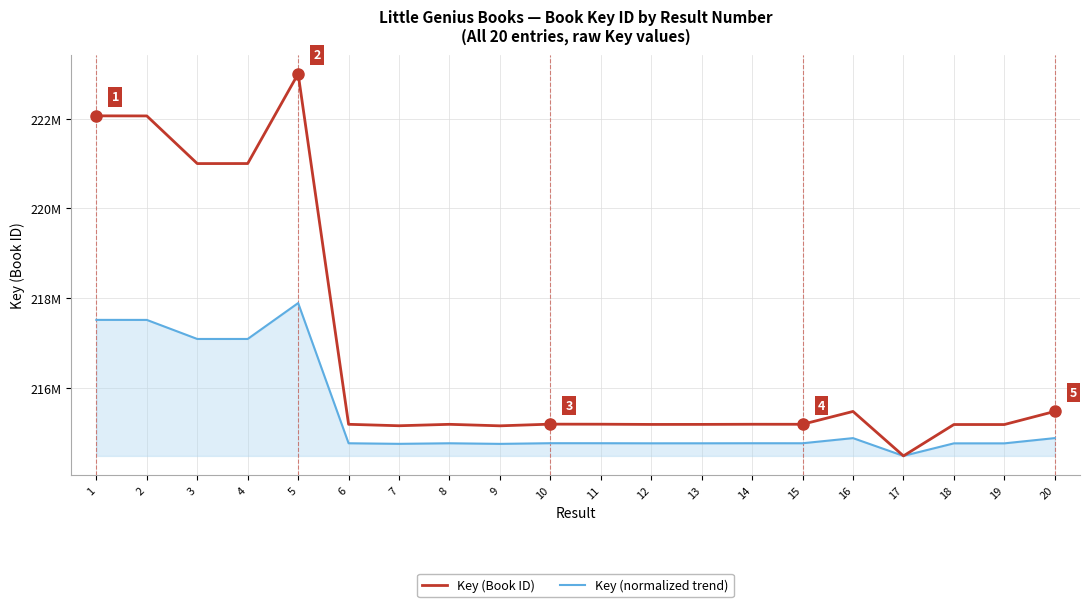

Does the chart display data point markers on the line(s)?

No